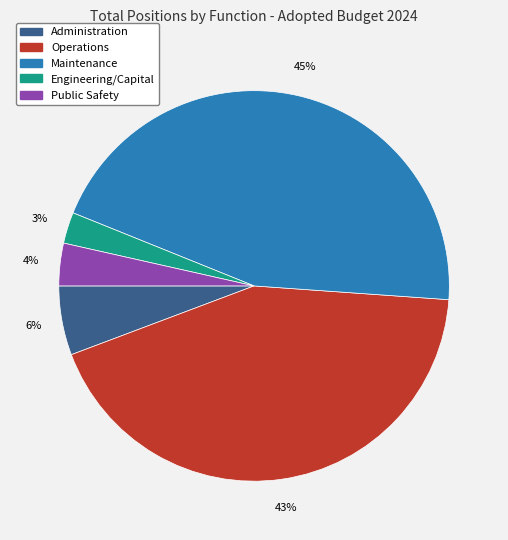

True or false: Operations accounts for 50% of the total.

False